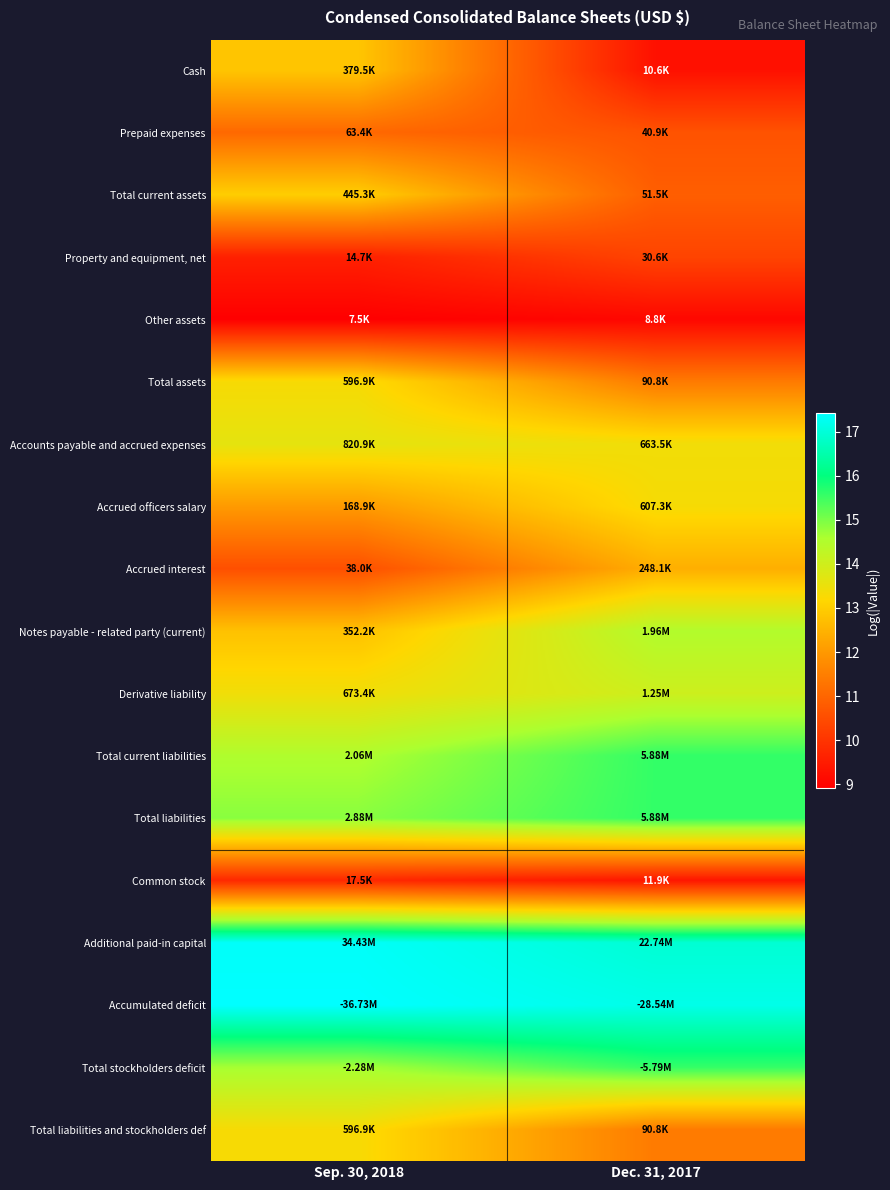

How many distinct data groups are displayed?

18